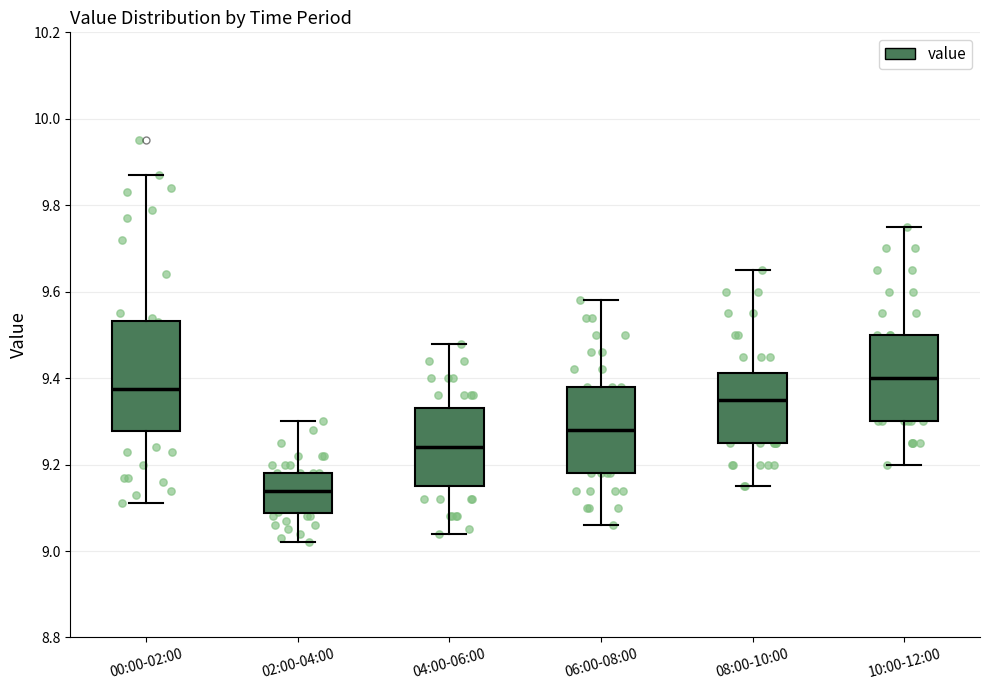

Reading left to right, read every box against the y-axis: the position of its median line, the range the box covers, and the ends of its whiskers. The values are not printed on the chart, so give them approximately, as read against the axis.

00:00-02:00: median 9.38, box 9.28 to 9.54, whiskers 9.12 to 9.88
02:00-04:00: median 9.14, box 9.08 to 9.18, whiskers 9.02 to 9.30
04:00-06:00: median 9.24, box 9.16 to 9.34, whiskers 9.04 to 9.48
06:00-08:00: median 9.28, box 9.18 to 9.38, whiskers 9.06 to 9.58
08:00-10:00: median 9.36, box 9.26 to 9.42, whiskers 9.16 to 9.66
10:00-12:00: median 9.40, box 9.30 to 9.50, whiskers 9.20 to 9.76